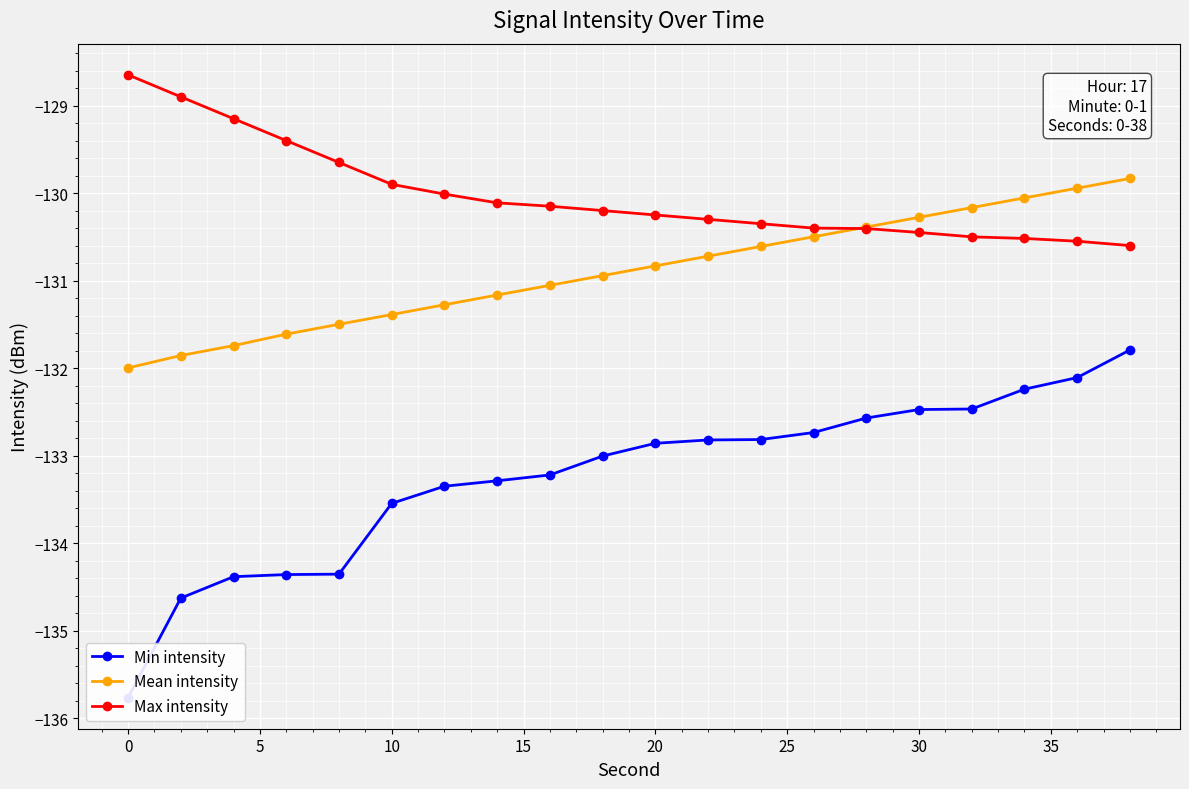

Reading right to left, extract all data points from this chart.

Min intensity: -131.8	-132.1	-132.2	-132.5	-132.5	-132.6	-132.7	-132.8	-132.8	-132.9	-133.0	-133.2	-133.3	-133.3	-133.5	-134.4	-134.4	-134.4	-134.6	-135.8
Mean intensity: -129.8	-129.9	-130.1	-130.2	-130.3	-130.4	-130.5	-130.6	-130.7	-130.8	-130.9	-131.1	-131.2	-131.3	-131.4	-131.5	-131.6	-131.7	-131.9	-132.0
Max intensity: -130.6	-130.6	-130.5	-130.5	-130.4	-130.4	-130.4	-130.3	-130.3	-130.2	-130.2	-130.2	-130.1	-130.0	-129.9	-129.7	-129.4	-129.2	-128.9	-128.6